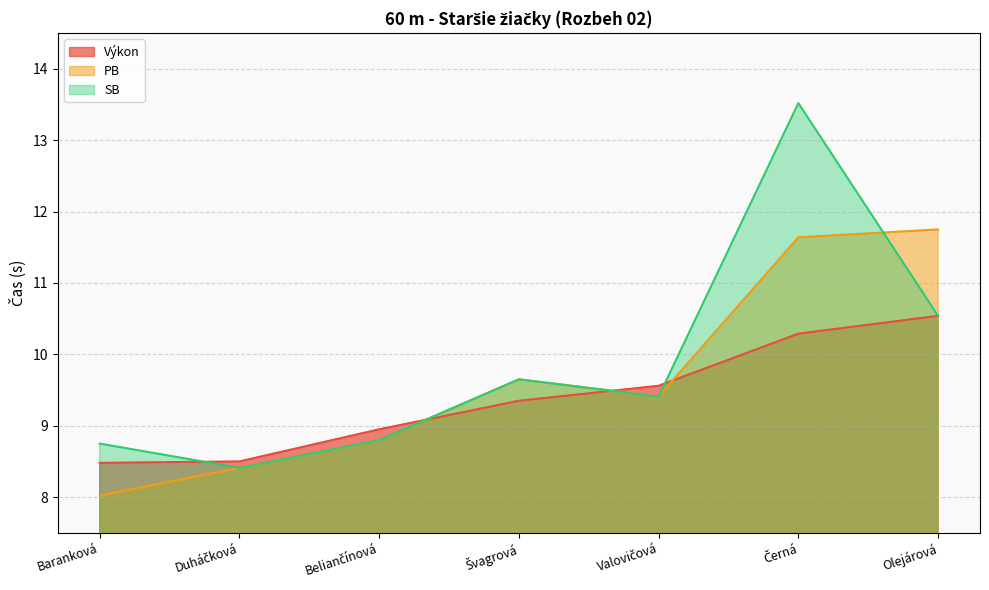

At Černá, list the series in order from smallest to largest.

Výkon, PB, SB